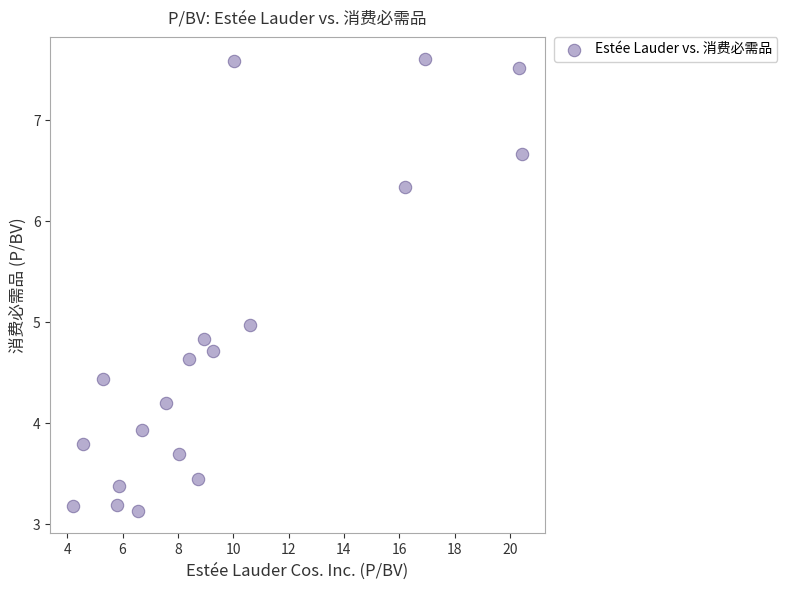

What is the range of Y values (max minus min)?

4.5